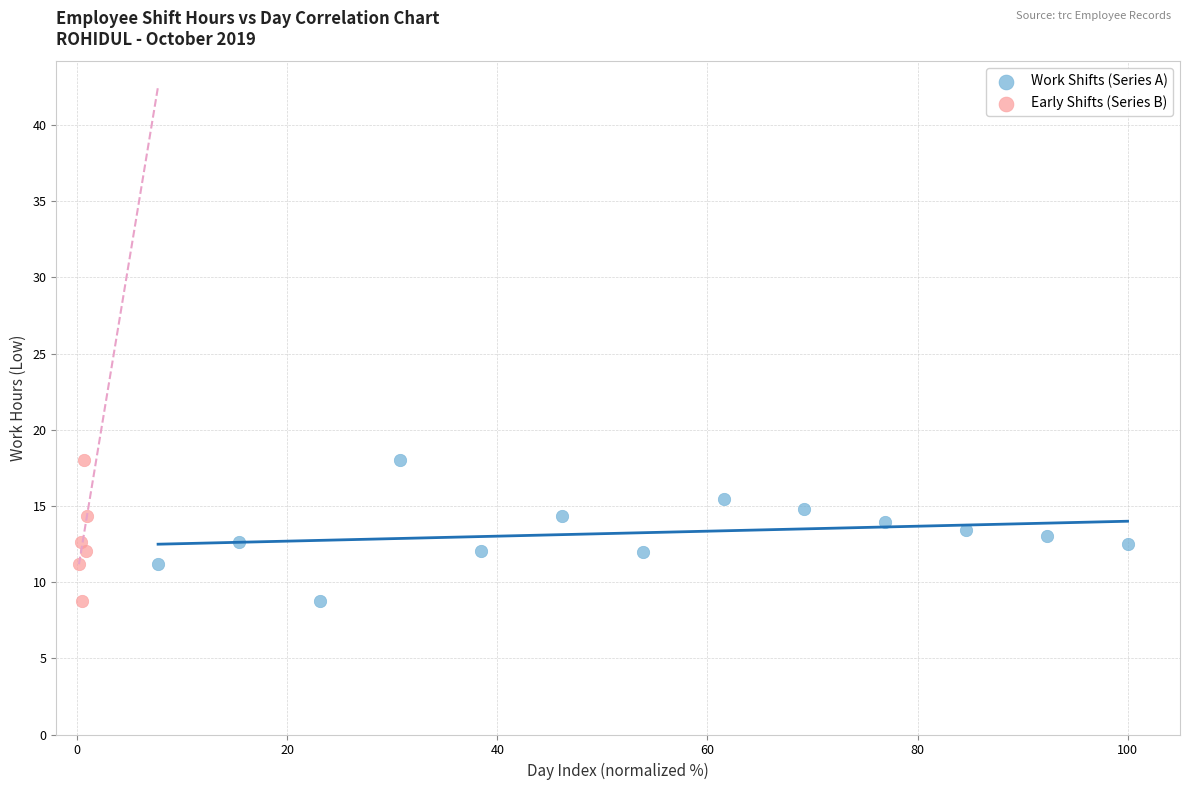

What are all the series names shown in the legend?

Work Shifts (Series A), Early Shifts (Series B)